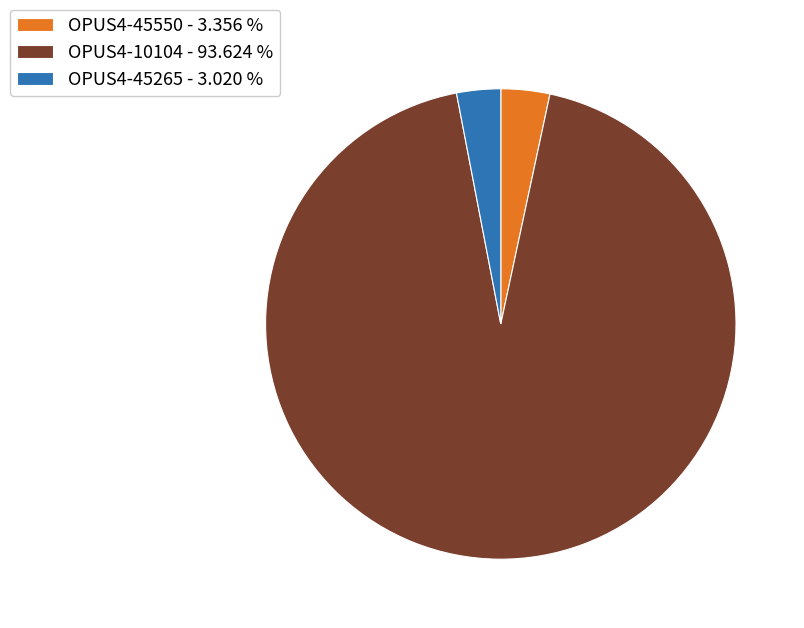

Combined, do OPUS4-45265 and OPUS4-45550 account for over 50%?

No